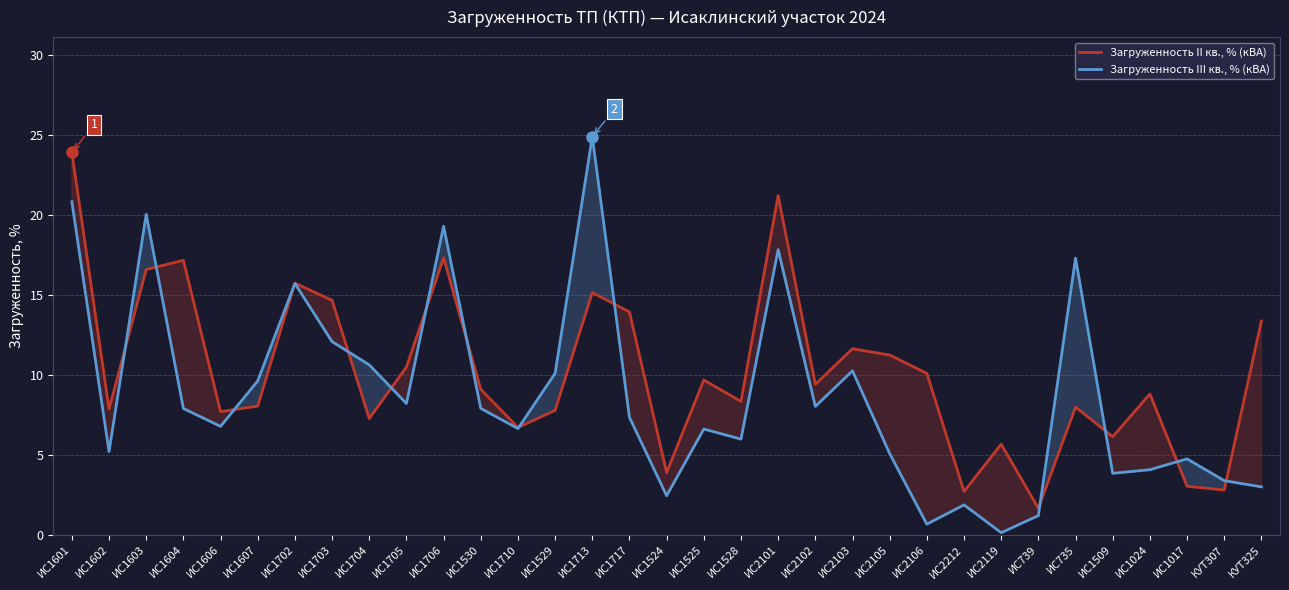

Does the chart display data point markers on the line(s)?

No